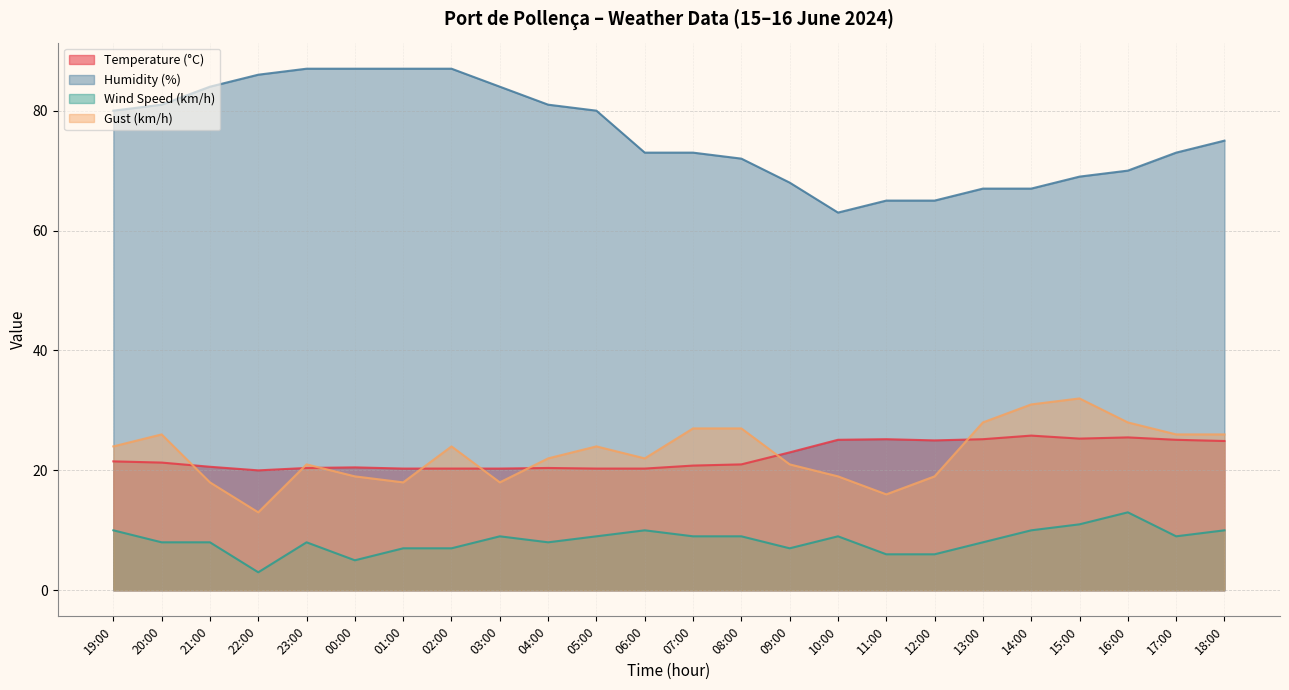

Reading right to left, what are all the values shown in this chart?

Temperature (°C): 24.9	25.1	25.5	25.3	25.8	25.2	25.0	25.2	25.1	23.0	21.0	20.8	20.3	20.3	20.4	20.3	20.3	20.3	20.5	20.4	20.0	20.6	21.3	21.5
Humidity (%): 75.0	73.0	70.0	69.0	67.0	67.0	65.0	65.0	63.0	68.0	72.0	73.0	73.0	80.0	81.0	84.0	87.0	87.0	87.0	87.0	86.0	84.0	81.0	80.0
Wind Speed (km/h): 10.0	9.0	13.0	11.0	10.0	8.0	6.0	6.0	9.0	7.0	9.0	9.0	10.0	9.0	8.0	9.0	7.0	7.0	5.0	8.0	3.0	8.0	8.0	10.0
Gust (km/h): 26.0	26.0	28.0	32.0	31.0	28.0	19.0	16.0	19.0	21.0	27.0	27.0	22.0	24.0	22.0	18.0	24.0	18.0	19.0	21.0	13.0	18.0	26.0	24.0